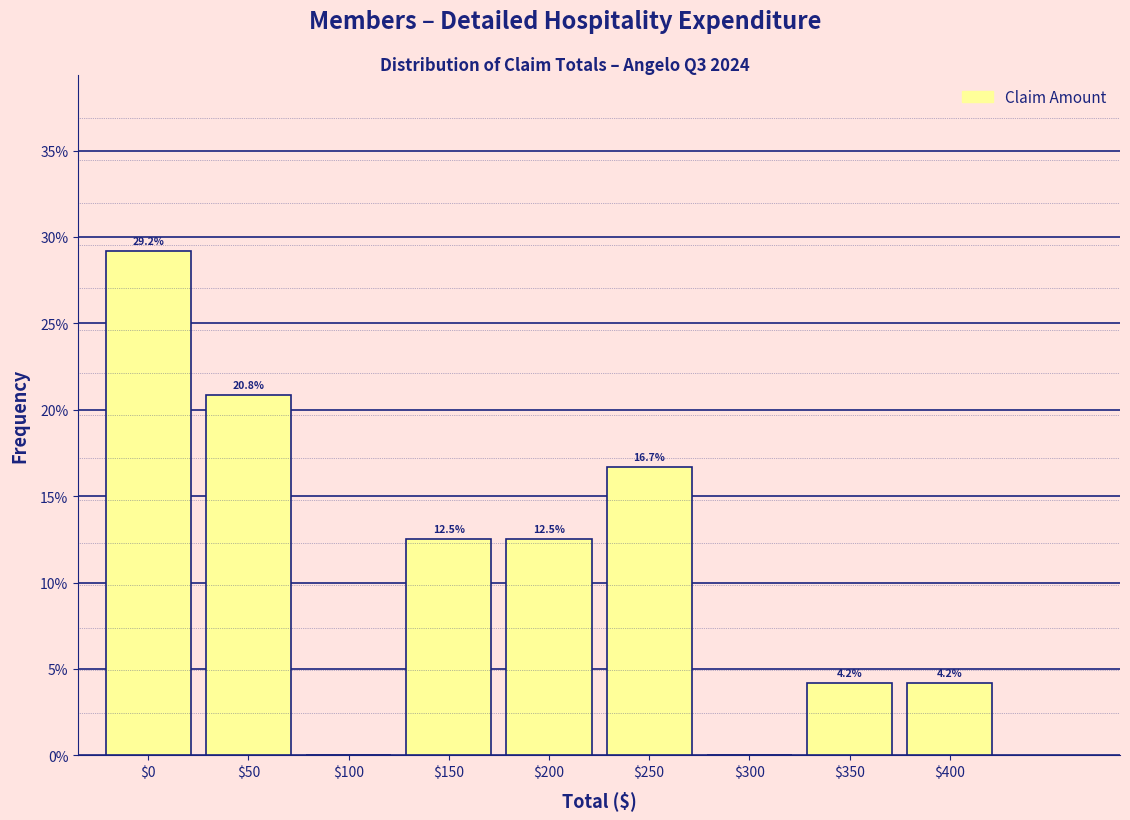

The chart shows a value of 4.2 at $400. True or false?

True